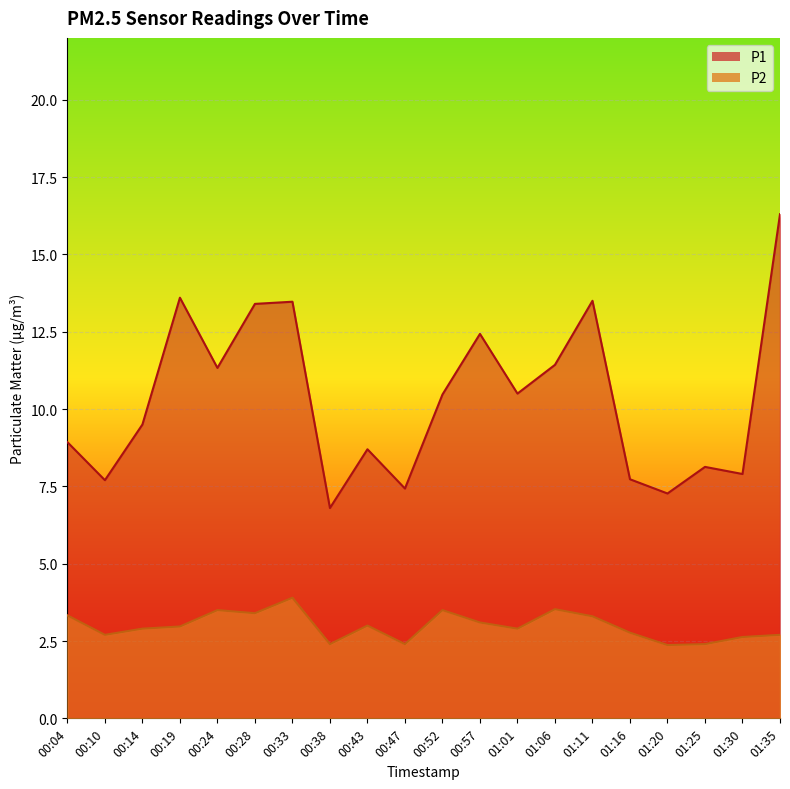

Count the number of data series in this chart.

2